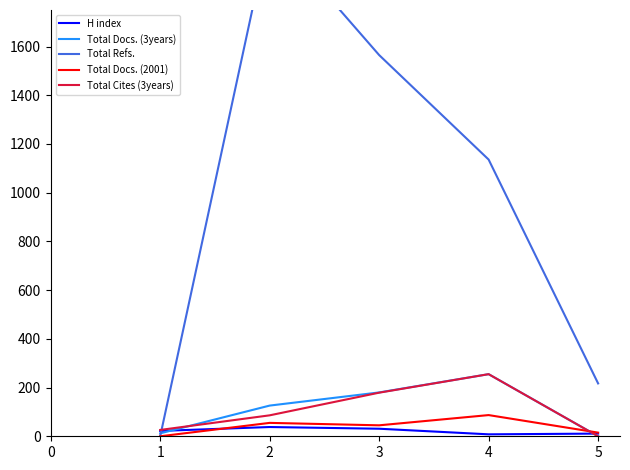

What is the greatest value displayed?

2081